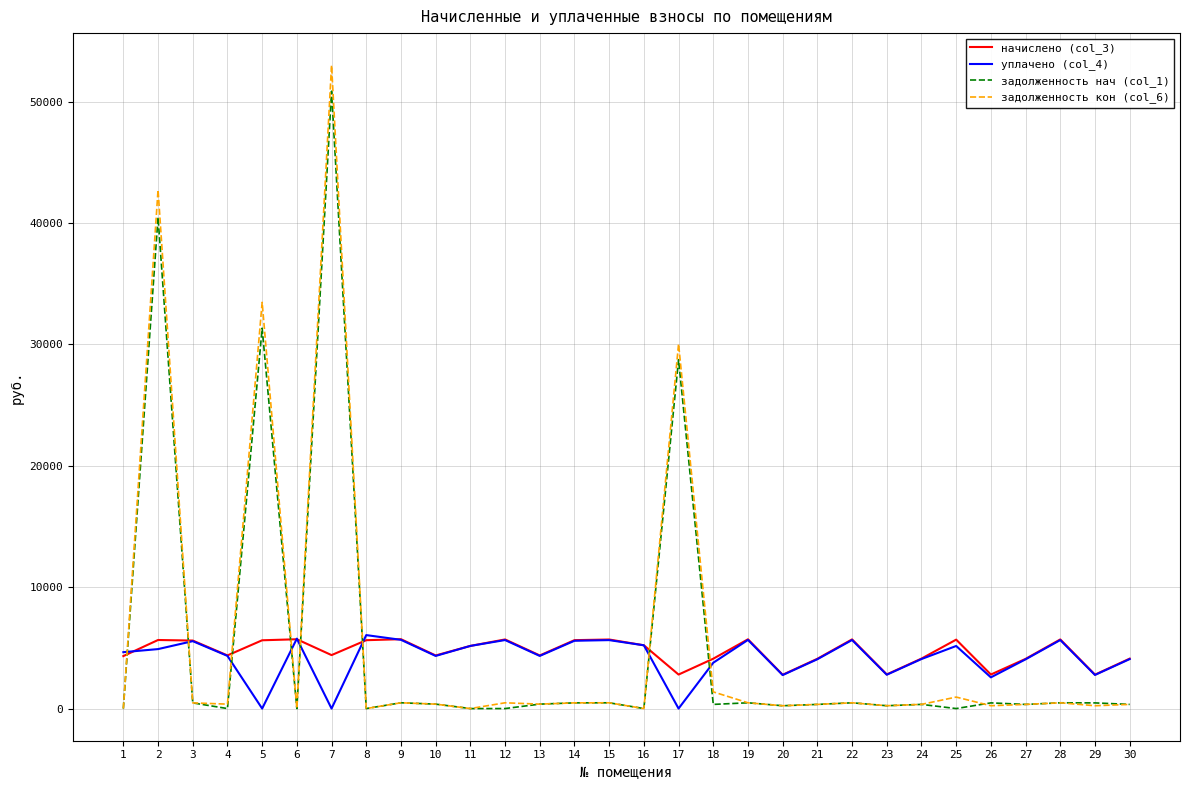

True or false: задолженность нач (col_1) and начислено (col_3) cross at least once.

True